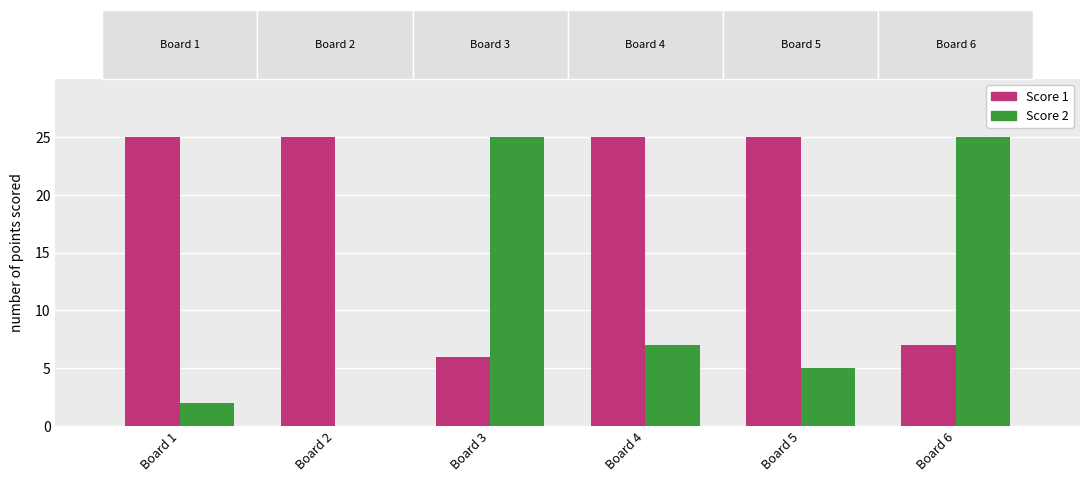

What is the total value across all series at Board 3?

31